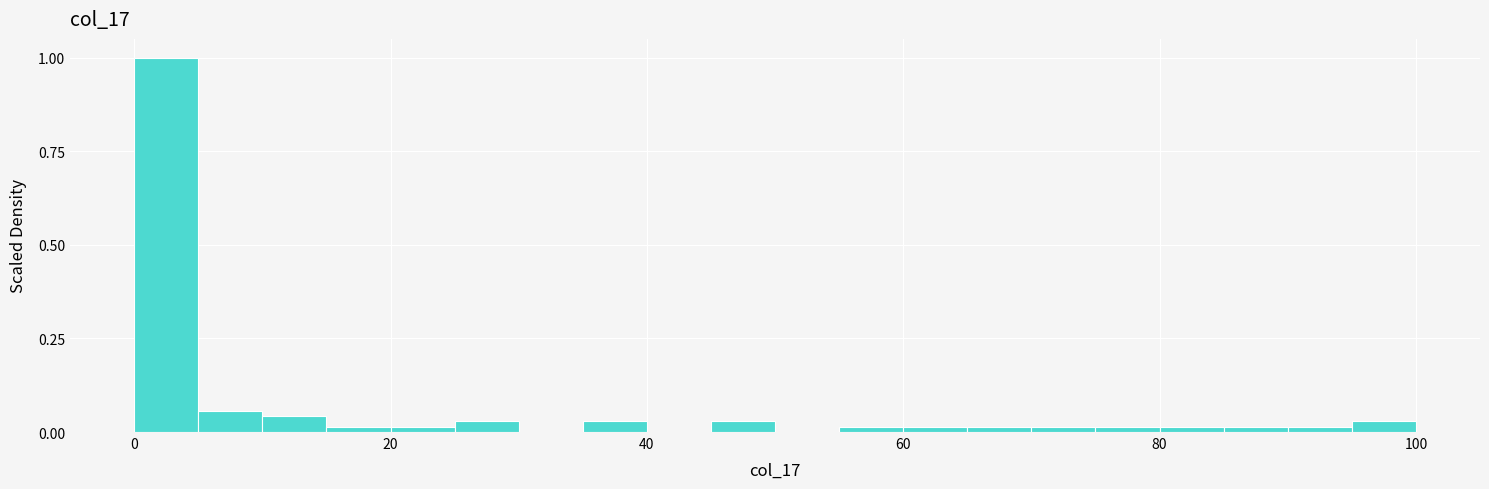

Read against the x-axis, roughly where is the centre of the tallest bar?

2